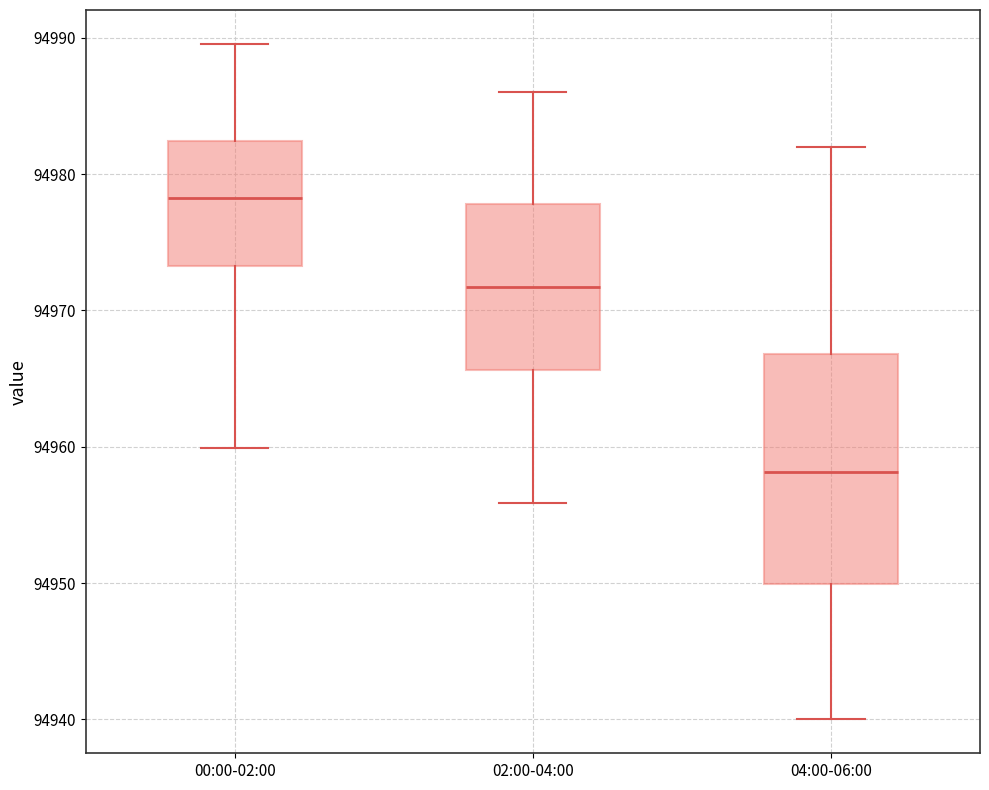

Comparing the boxes themselves (not the whiskers), which one is the tallest?

04:00-06:00